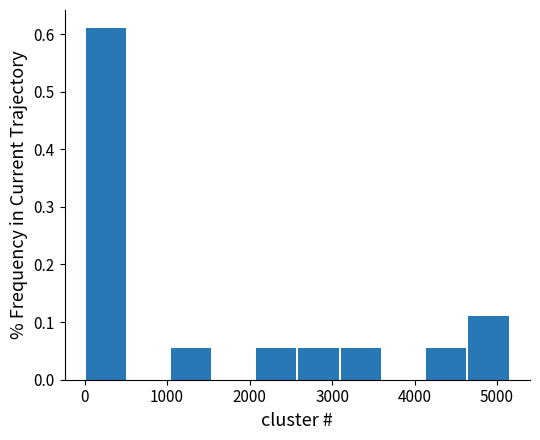

What is the height of the bar covering 3100 to 3600 on the x-axis? Neither the bar edges nor the heights are printed on the chart, so give them approximately, as read against the axes.

0.06